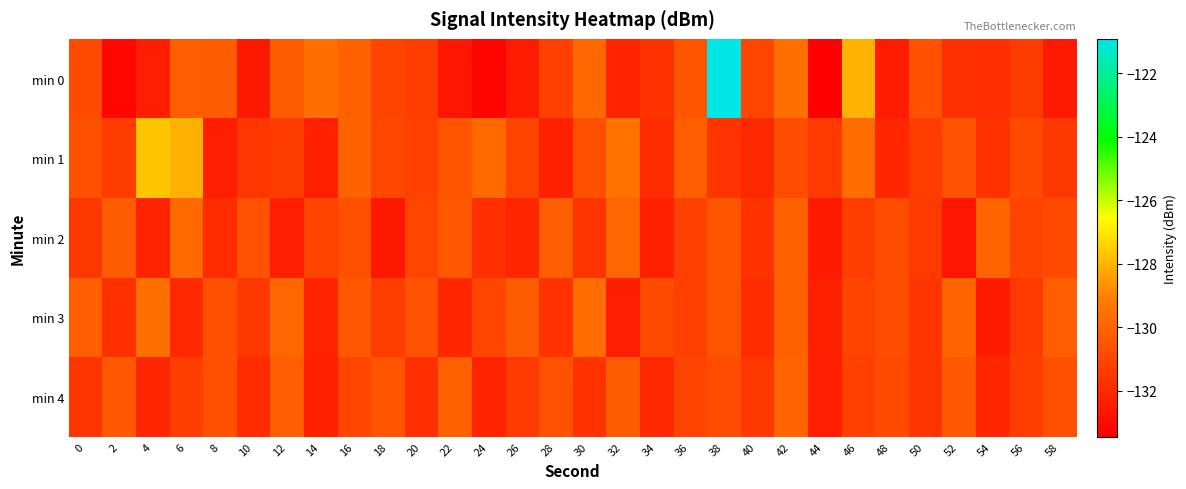

Between 10 and 12, which series saw the biggest shift?

min 0